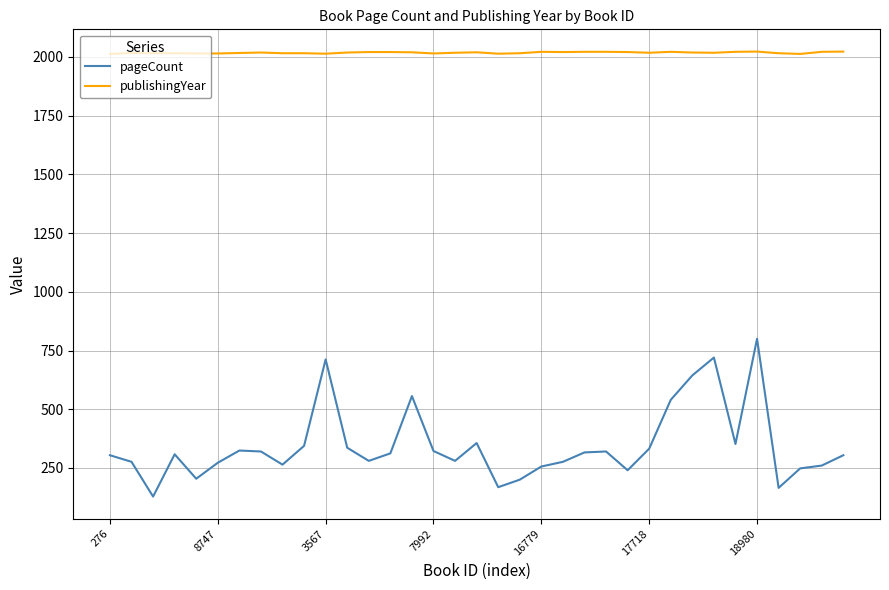

What is the greatest value displayed?

2023